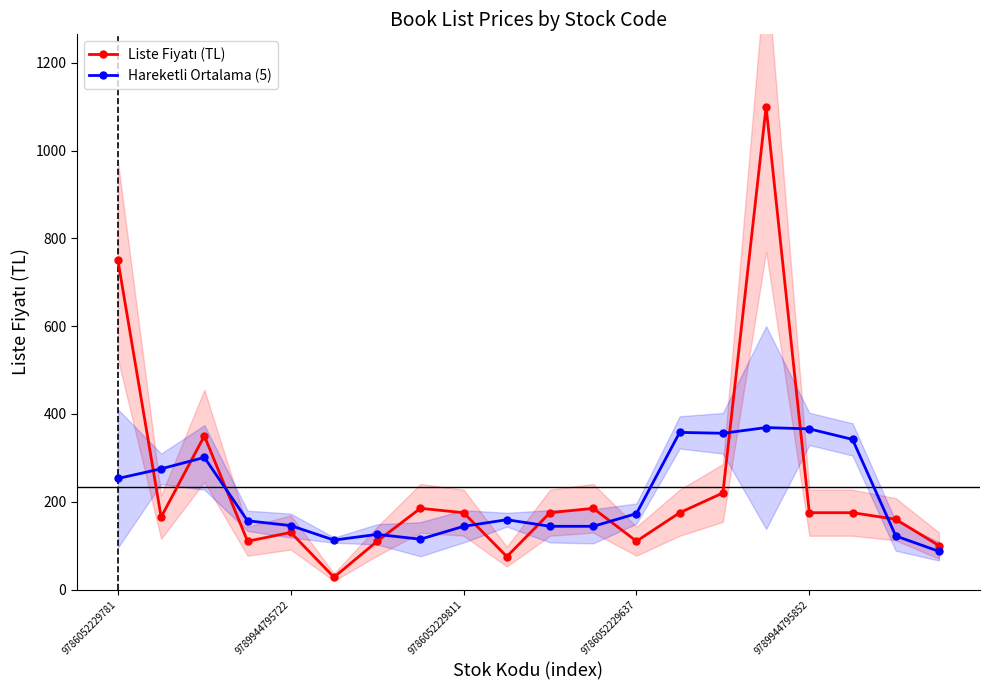

How many interior local valleys does the Hareketli Ortalama (5) series have?

3